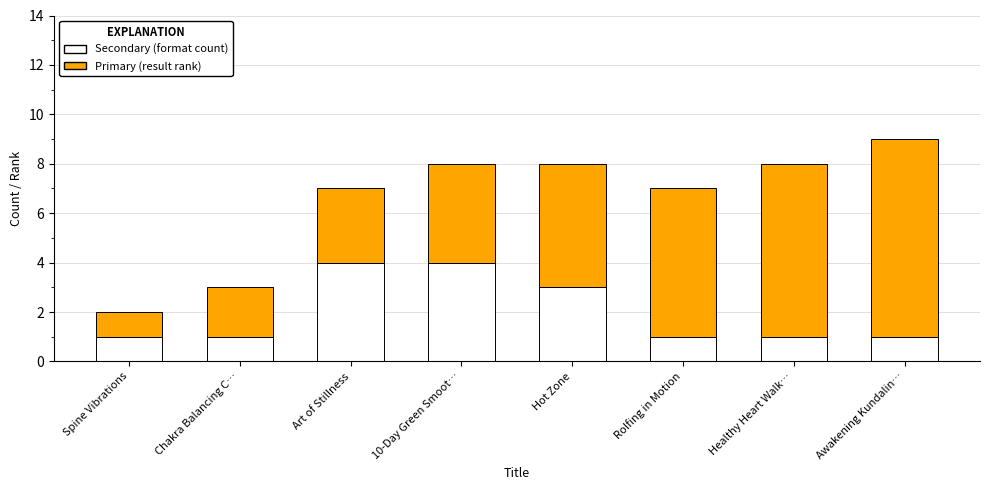

The value of Secondary (format count) at Hot Zone is 3. True or false?

True